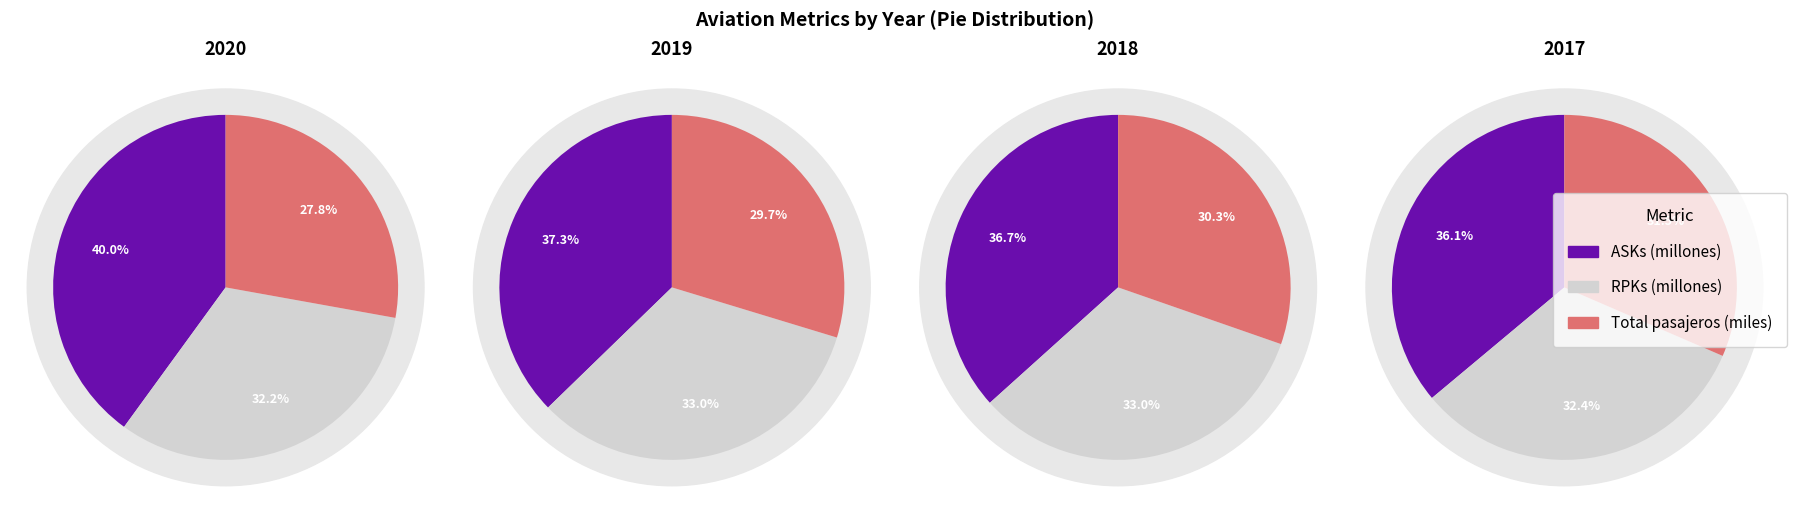

How many slices are in this pie chart?

3